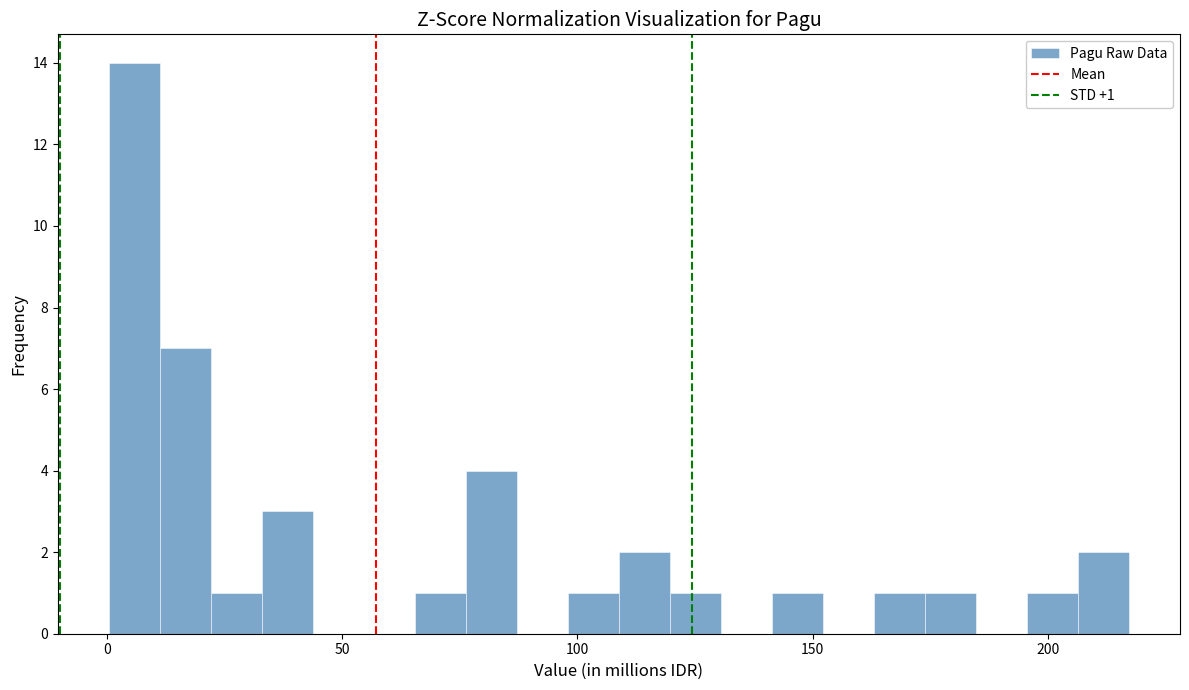

Around what value on the x-axis is the tallest bar? Give the approximate position of its centre, as read against the axis.

5